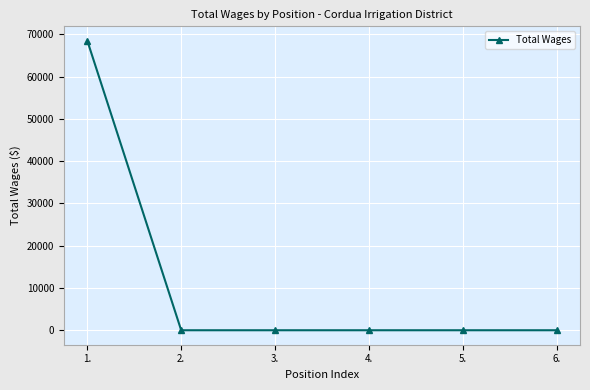

What is the sum of all values?

68500